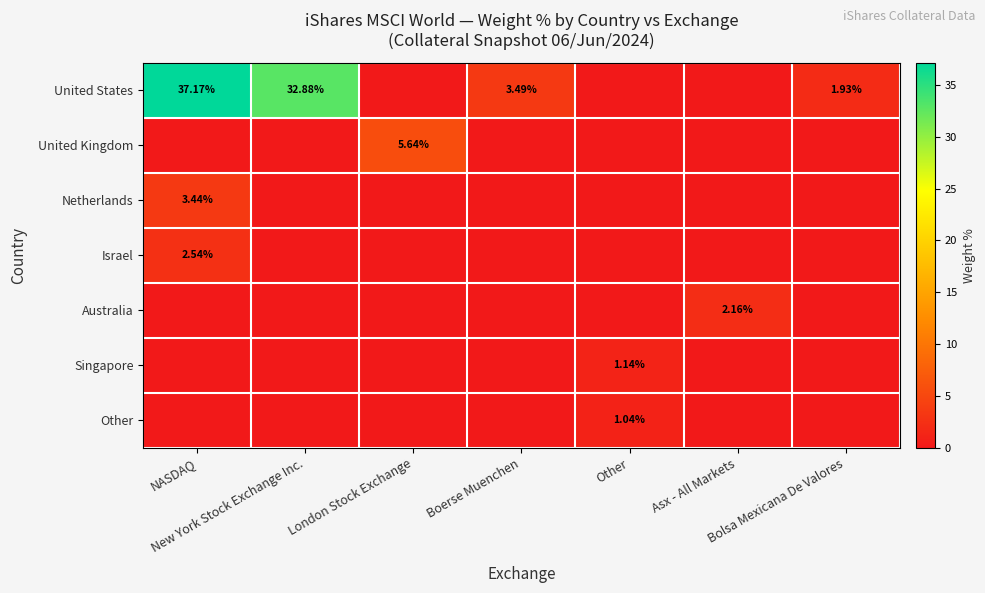

What is the sum of all Singapore values?

1.1